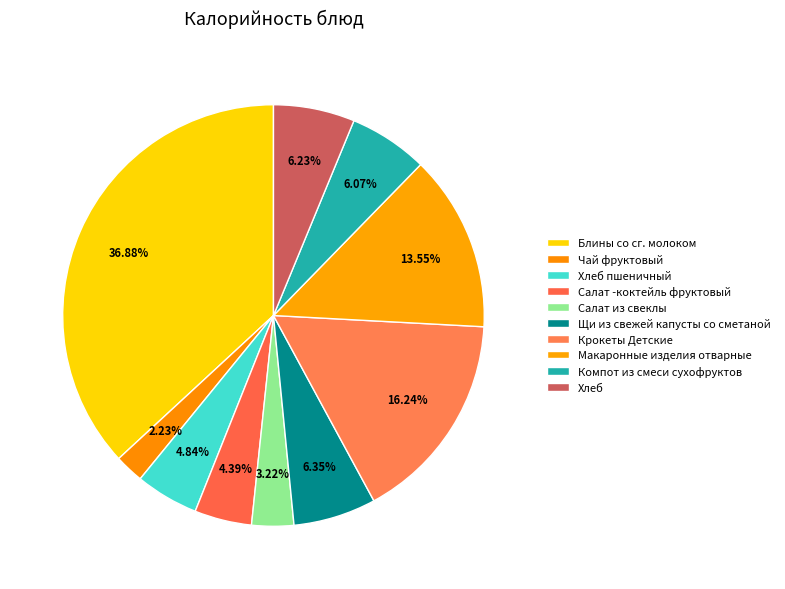

Count the number of slices in the pie.

10